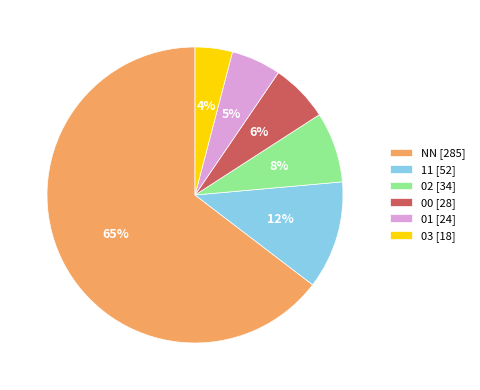

Is the sum of NN and 11 greater than half?

Yes